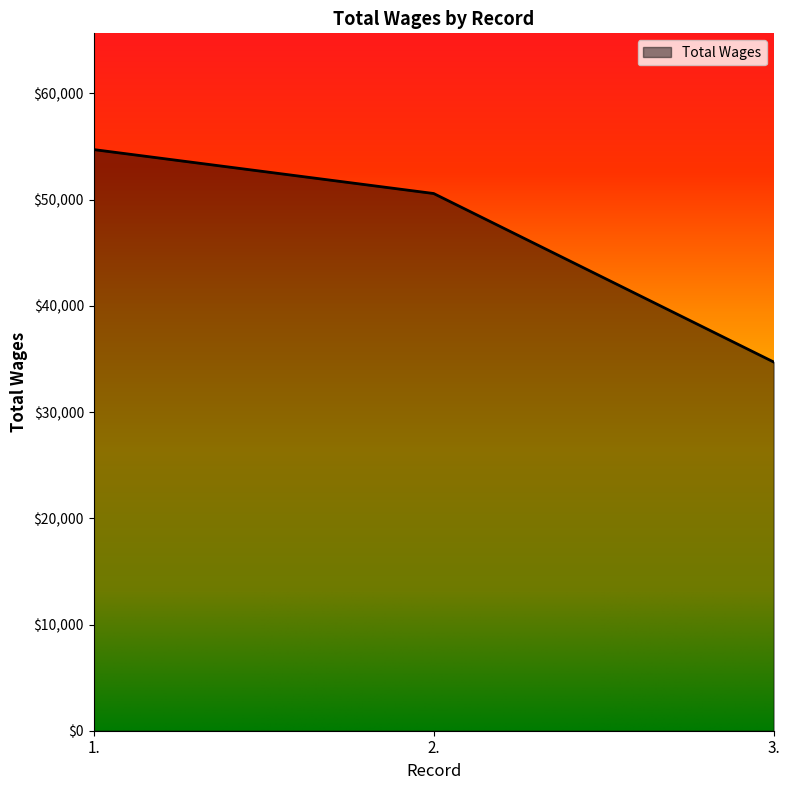

Reading left to right, what are all the values shown in this chart?

1.=54713	2.=50576	3.=34715